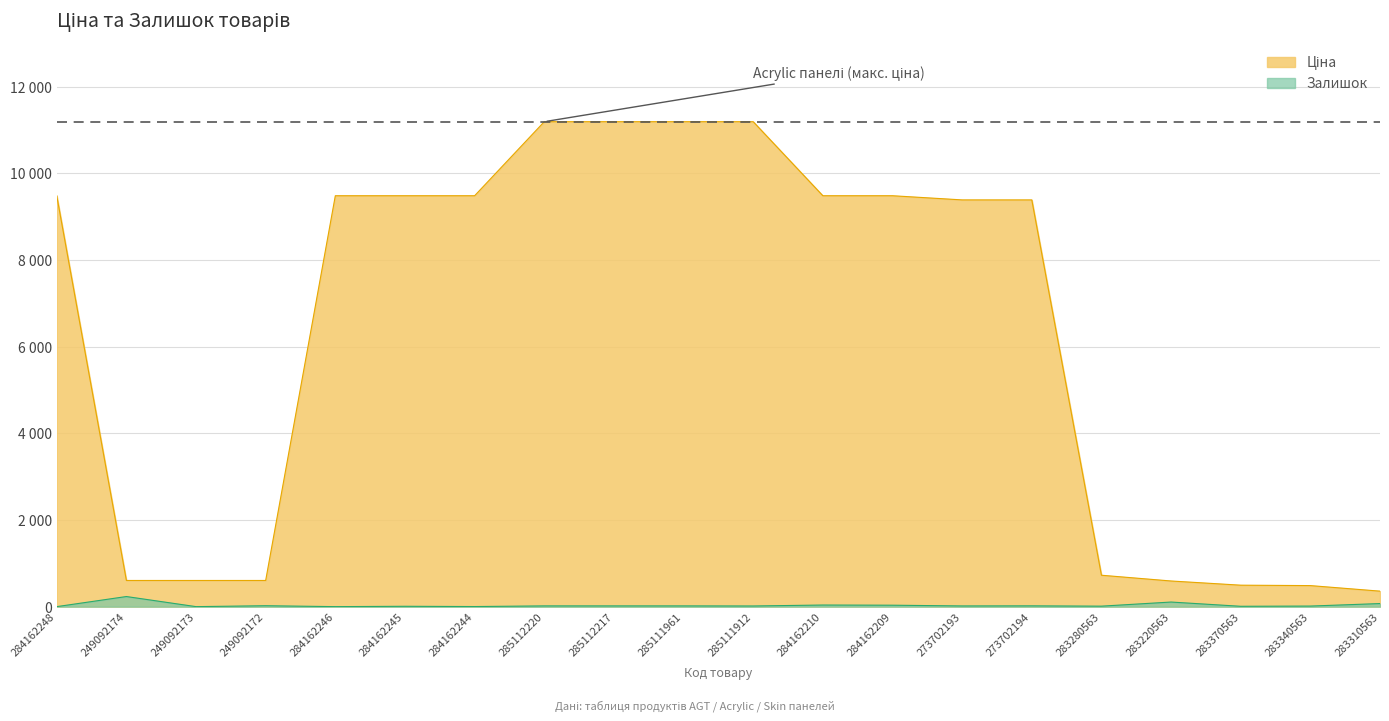

Which has a higher value, 284162210 or 249092174?

284162210